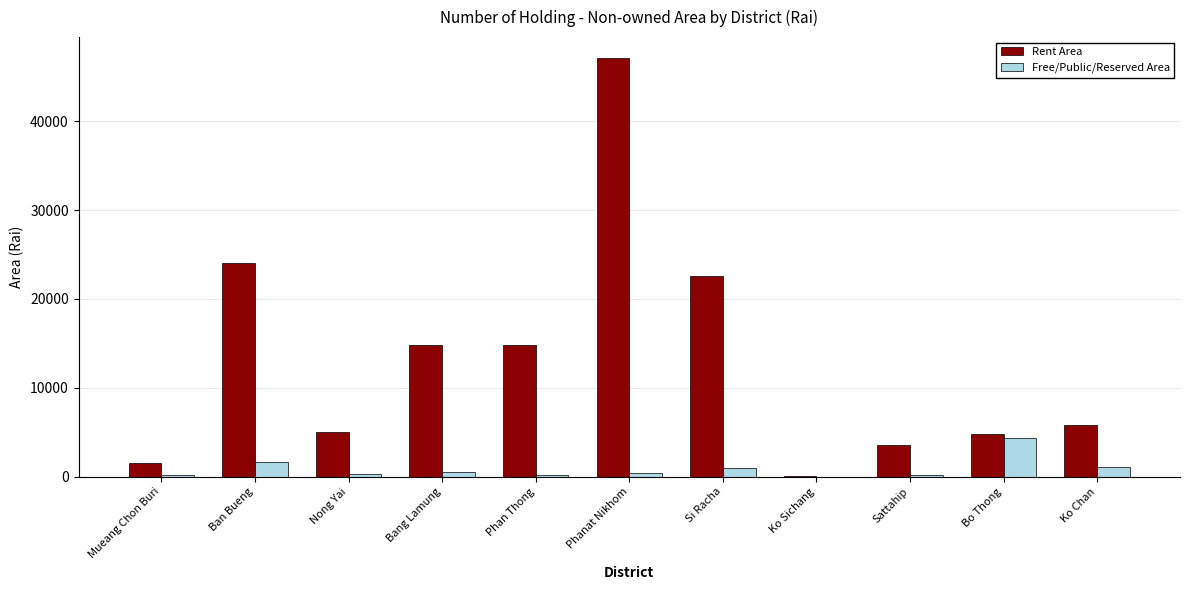

What is the highest value of the Free/Public/Reserved Area series?

4323.6